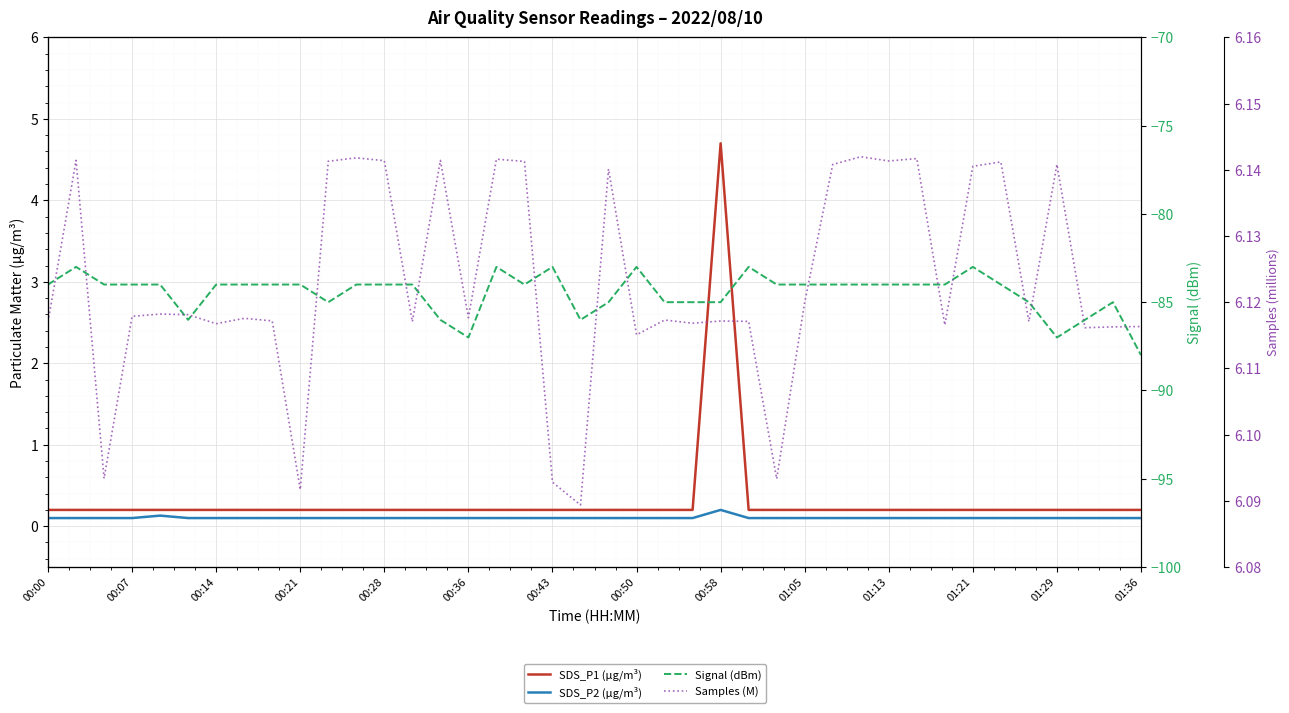

What is the difference between the maximum and minimum values in the SDS_P1 (µg/m³) series?

4.5